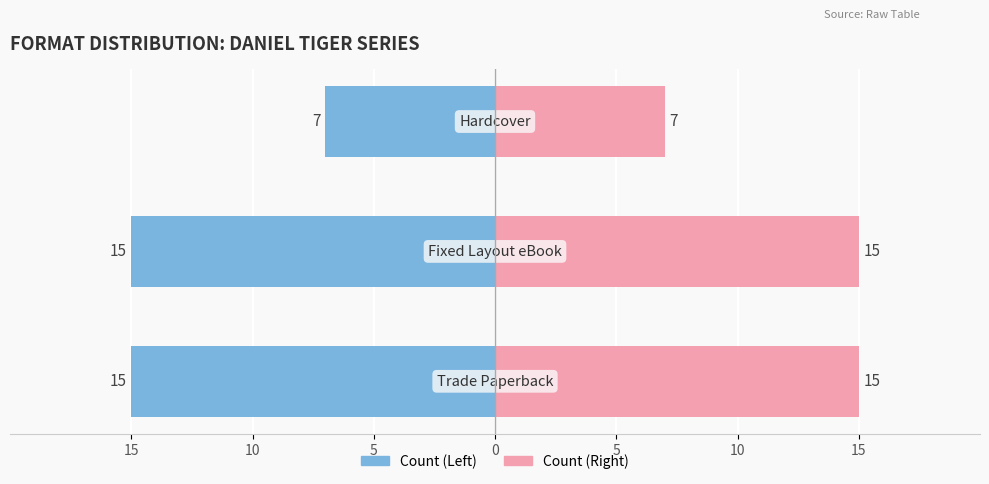

Rank the series at 10 from highest to lowest value.

Fixed Layout eBook / Count, Trade Paperback / Count